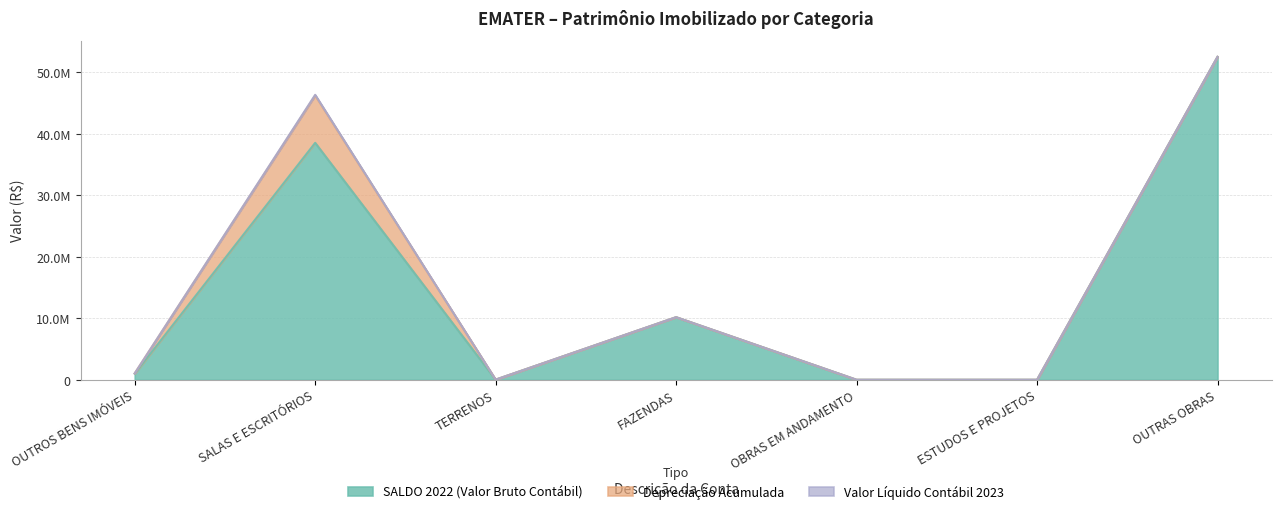

What is the greatest value displayed?

52474749.1